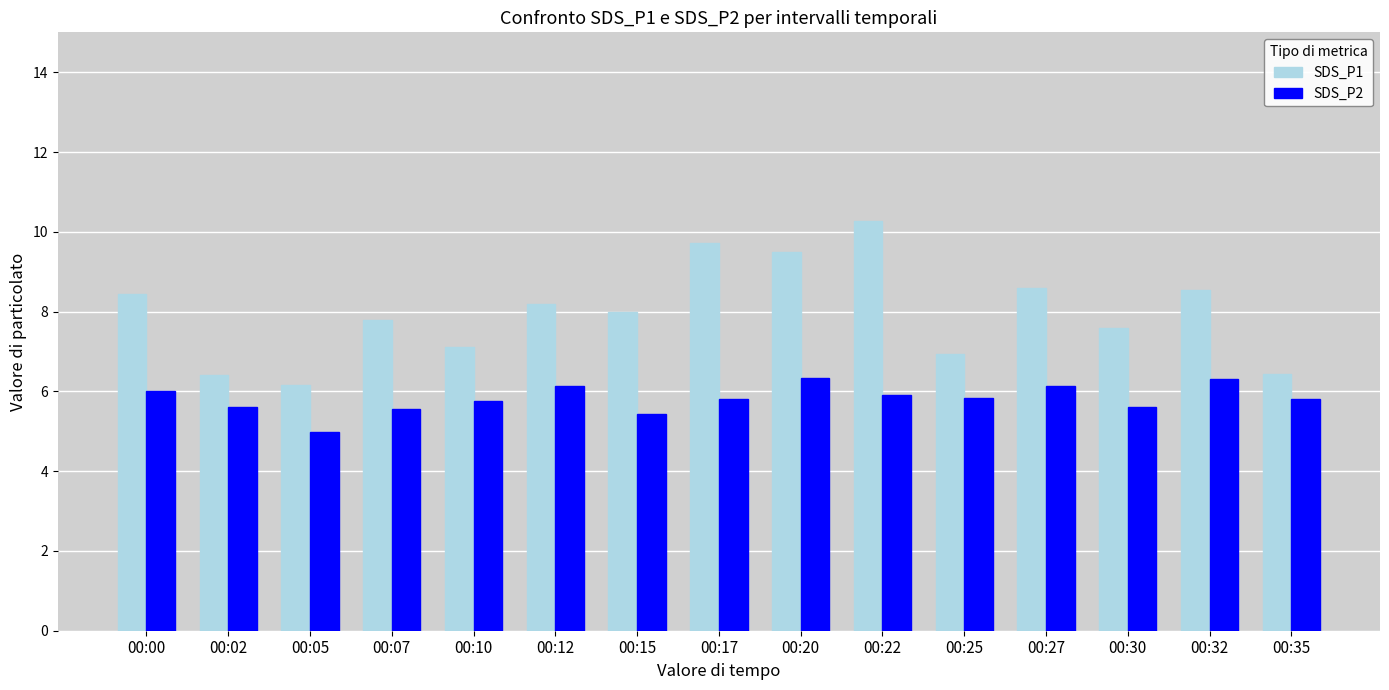

What are all the series names shown in the legend?

SDS_P1, SDS_P2